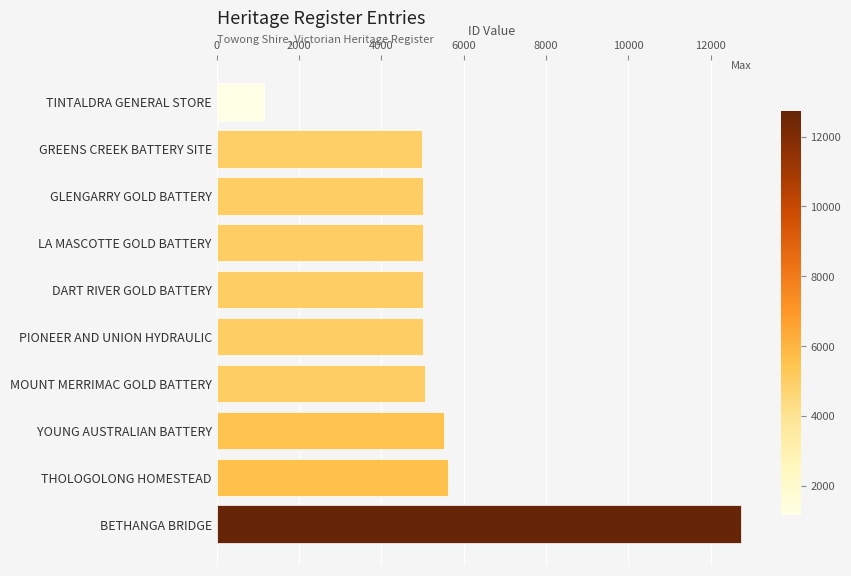

What is the change in value from TINTALDRA GENERAL STORE to LA MASCOTTE GOLD BATTERY?

+3852